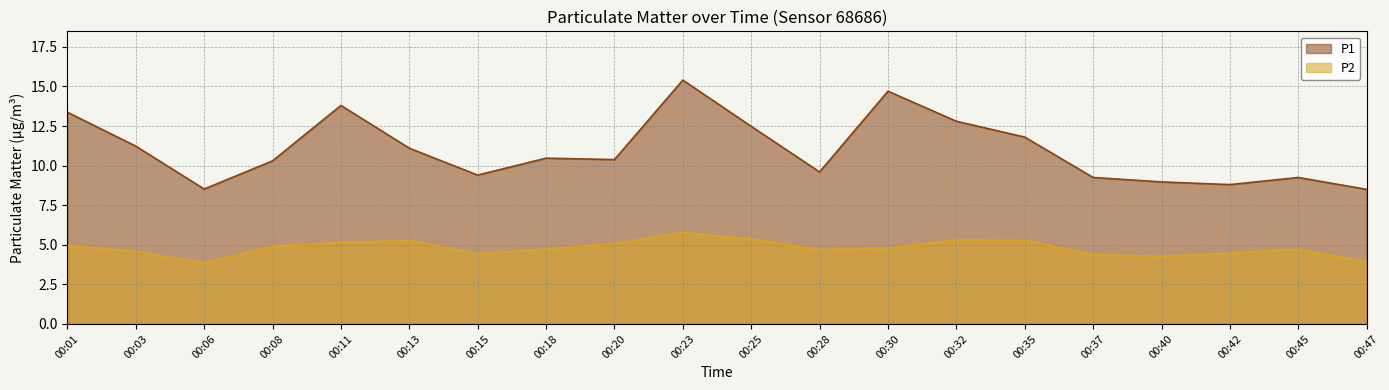

List the labels in order of P2 value, largest first.

00:23, 00:25, 00:32, 00:35, 00:13, 00:11, 00:20, 00:01, 00:08, 00:30, 00:18, 00:45, 00:28, 00:03, 00:42, 00:15, 00:37, 00:40, 00:47, 00:06